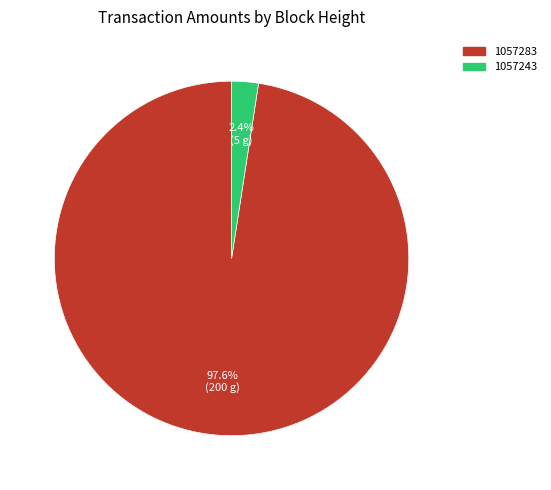

To the nearest percent, what portion does 1057283 represent?

98%